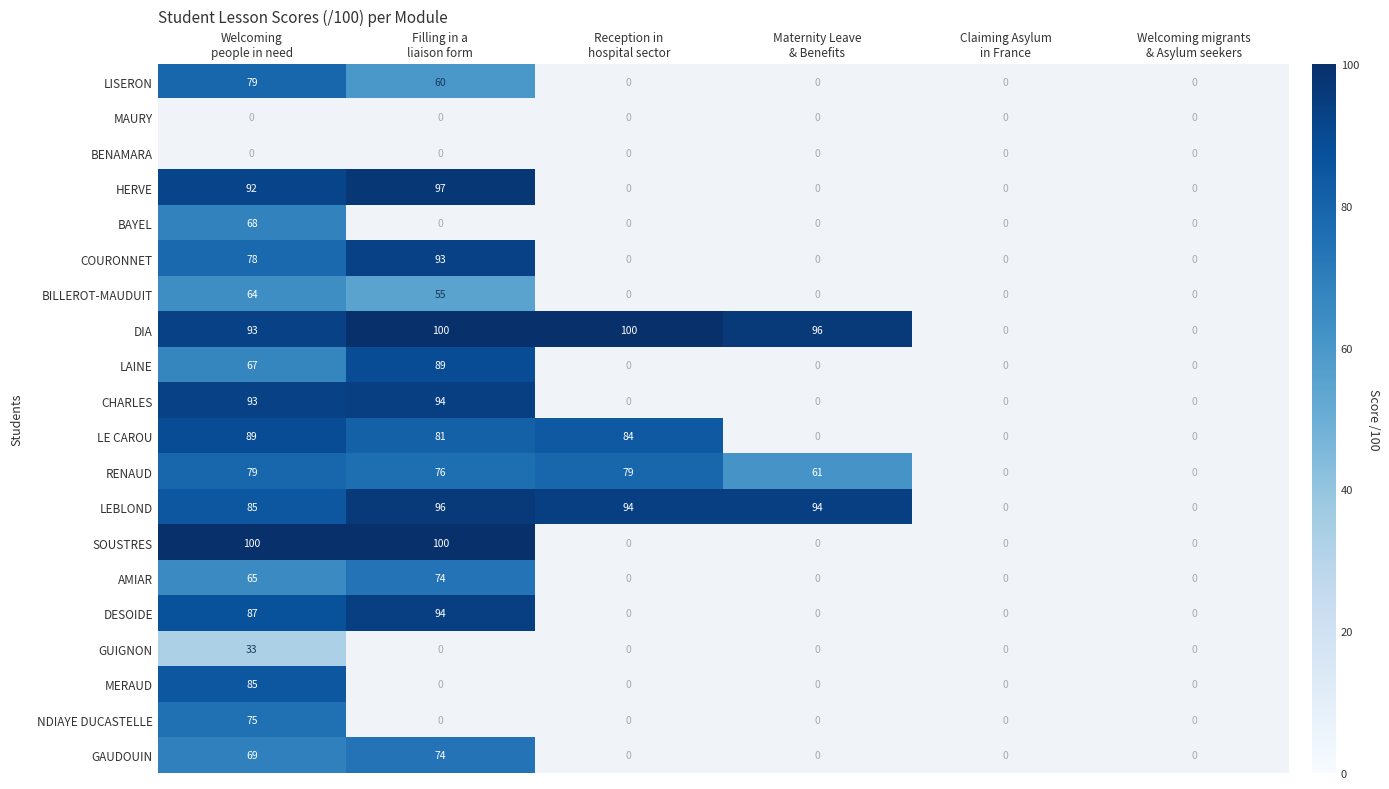

How many values in SOUSTRES are above zero?

2